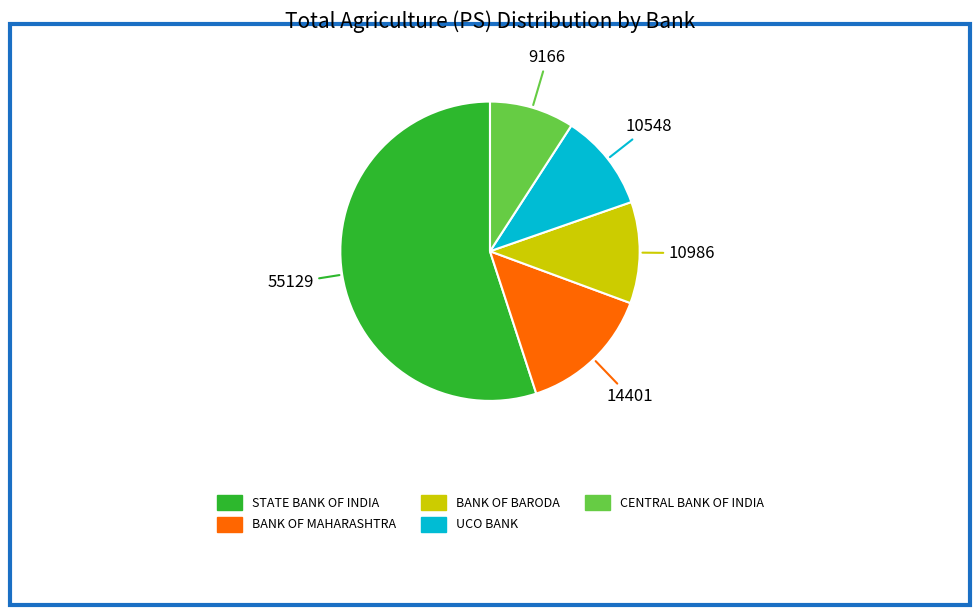

Count the number of slices in the pie.

5